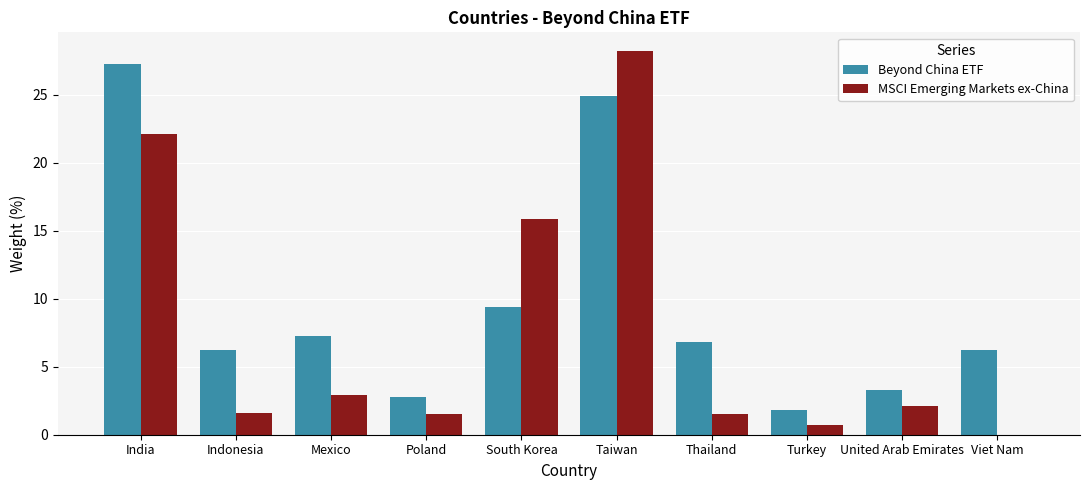

What is the average value of the MSCI Emerging Markets ex-China series?

7.7